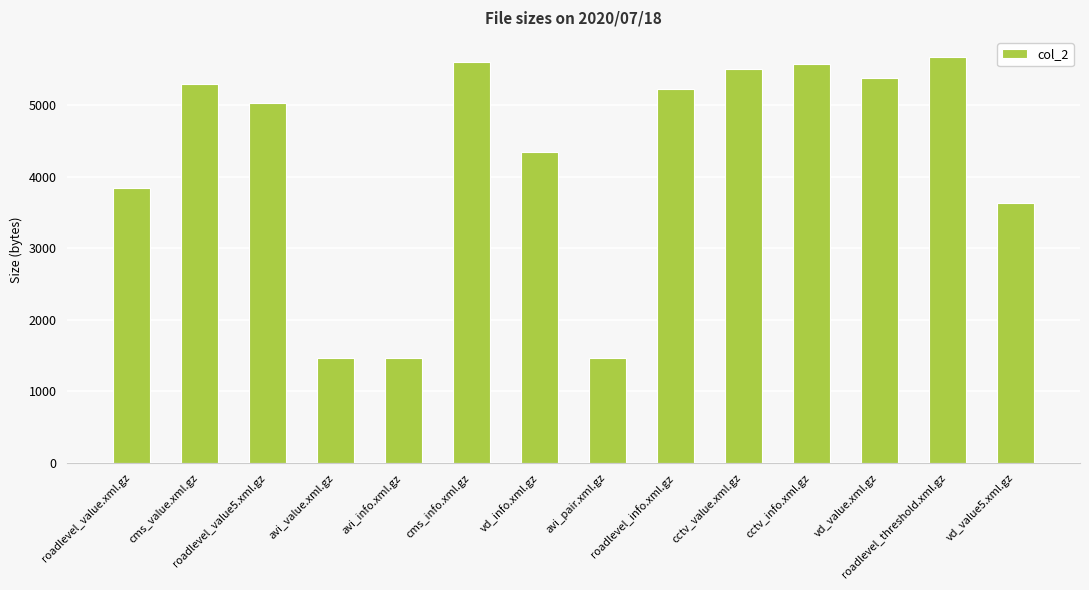

What is the ratio of the value at cms_info.xml.gz to the value at cctv_value.xml.gz?

1.0